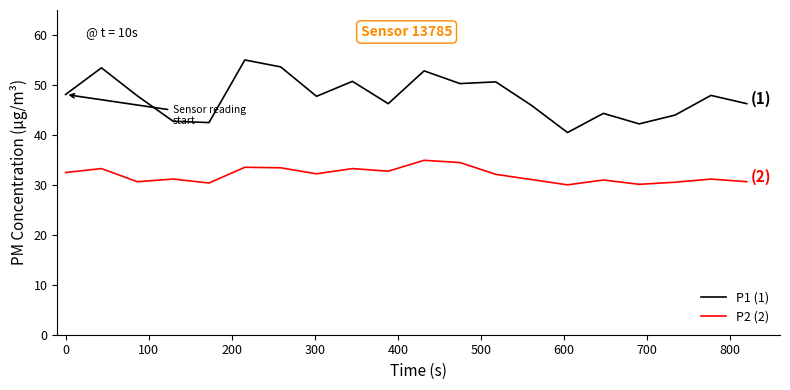

True or false: P2 (2) and P1 (1) cross at least once.

False